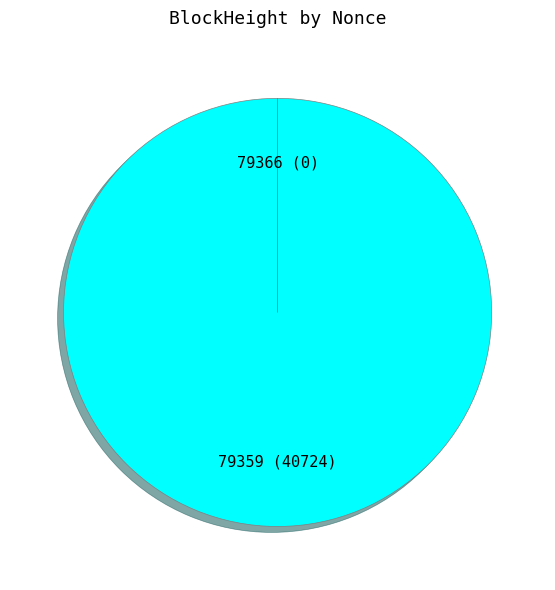

Which slice represents more than half of the pie?

79359